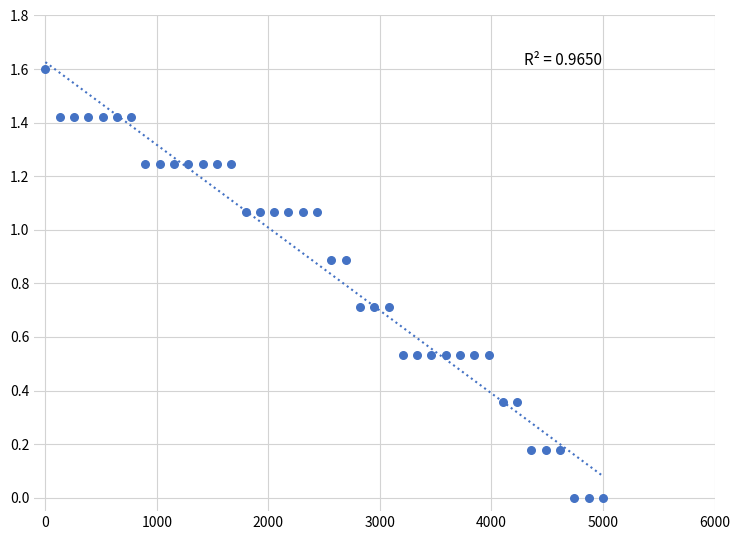

What is the range of X values (max minus min)?

5000.0